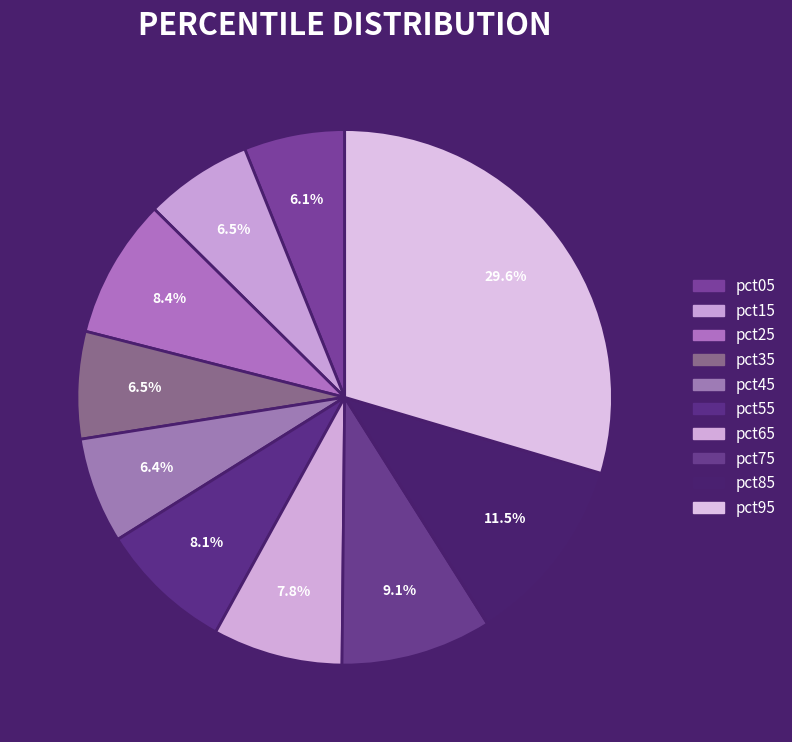

Which category has the biggest portion of the pie?

pct95